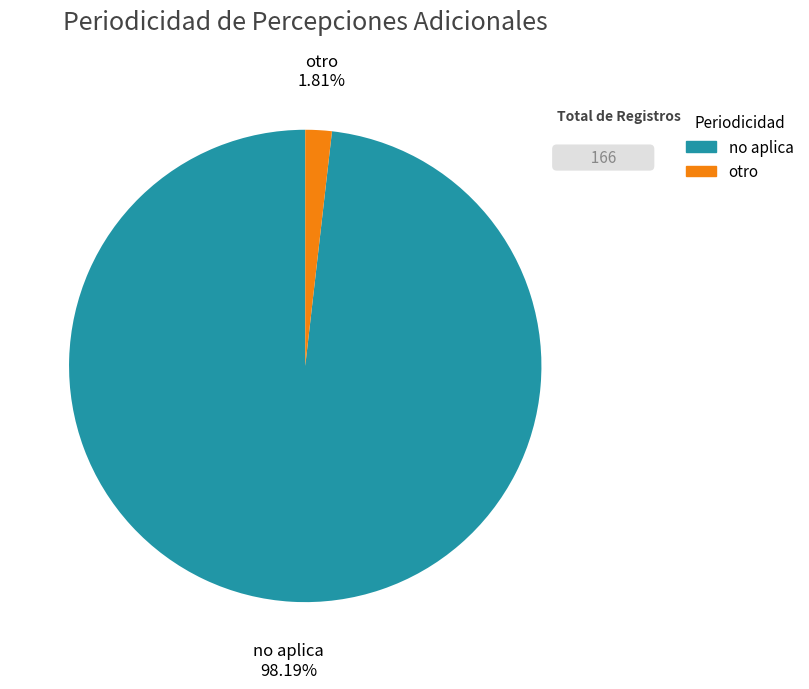

How many segments does this pie chart have?

2